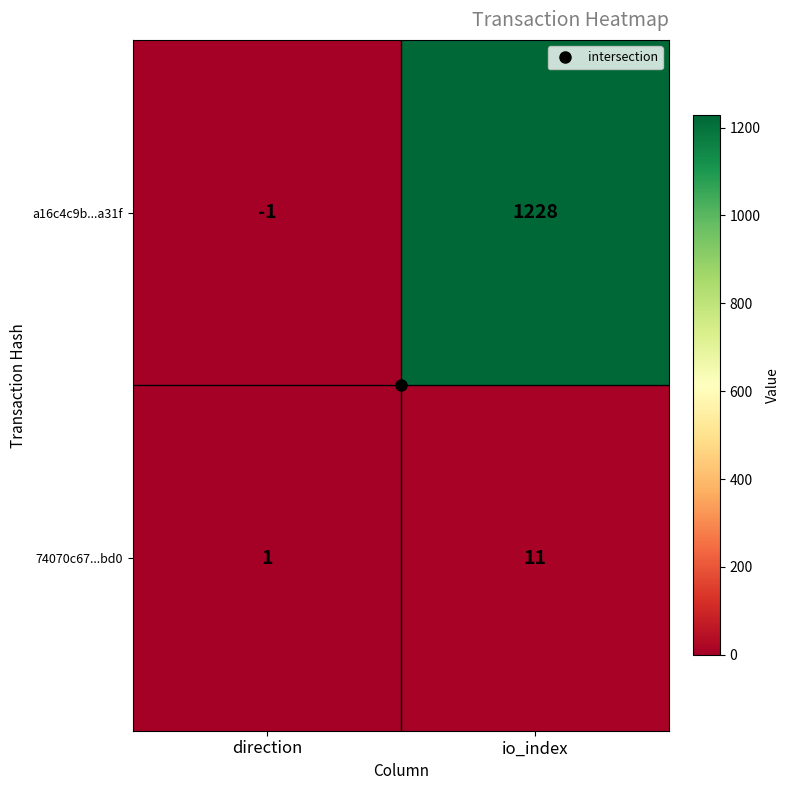

Which category has the lowest value across all series?

direction